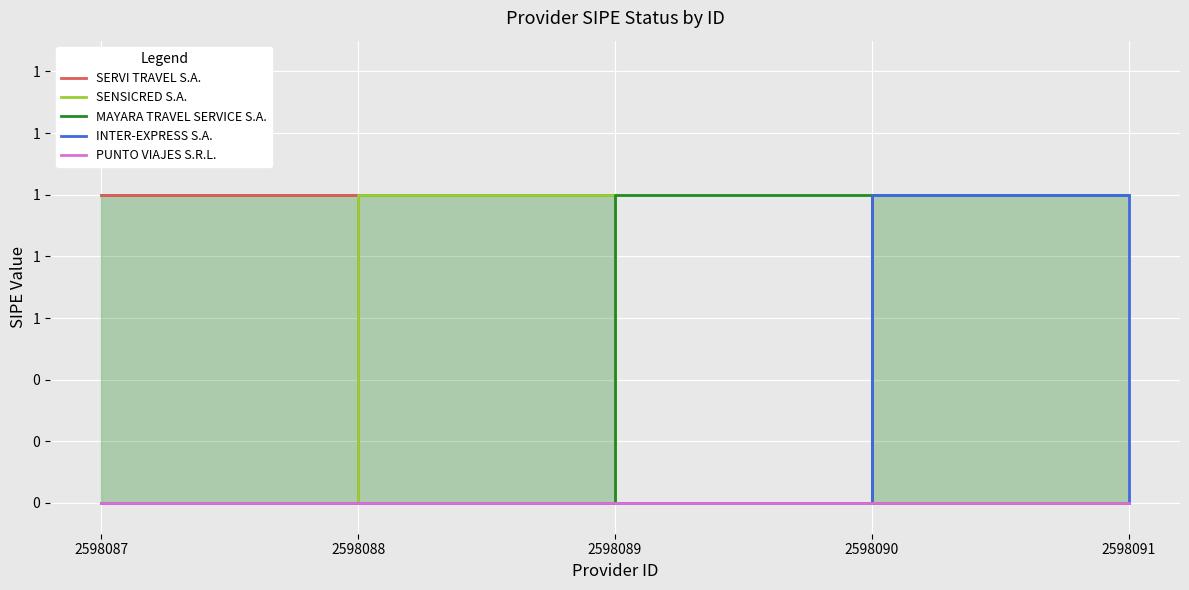

Where is SENSICRED S.A. nearest to the value 0?

2598087